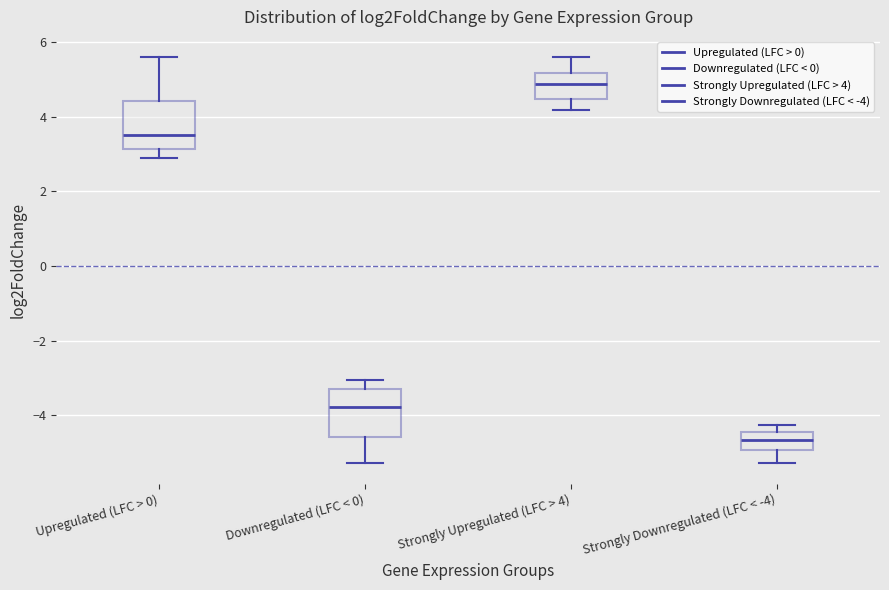

Reading left to right, transcribe this box plot: for each box, give where its median line is, the range the box spans, and where its two whiskers end, as read against the y-axis. The values are not printed on the chart, so give them approximately, as read against the axis.

Upregulated (LFC > 0): median 3.6, box 3.2 to 4.4, whiskers 2.8 to 5.6
Downregulated (LFC < 0): median -3.8, box -4.6 to -3.4, whiskers -5.2 to -3.0
Strongly Upregulated (LFC > 4): median 4.8, box 4.4 to 5.2, whiskers 4.2 to 5.6
Strongly Downregulated (LFC < -4): median -4.6, box -5.0 to -4.4, whiskers -5.2 to -4.2